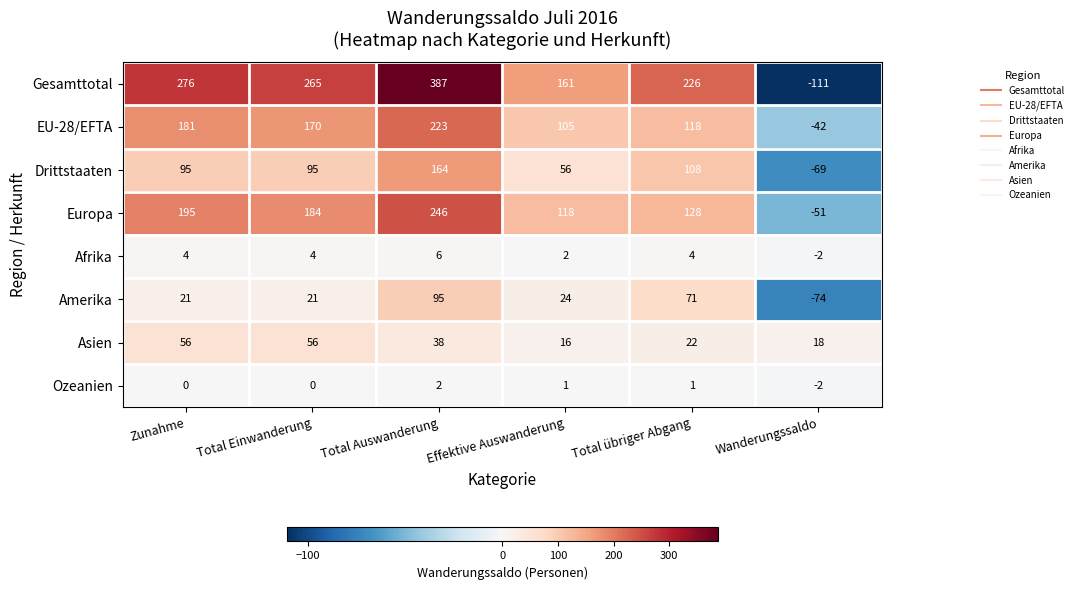

Which series has the largest total across all categories?

Gesamttotal